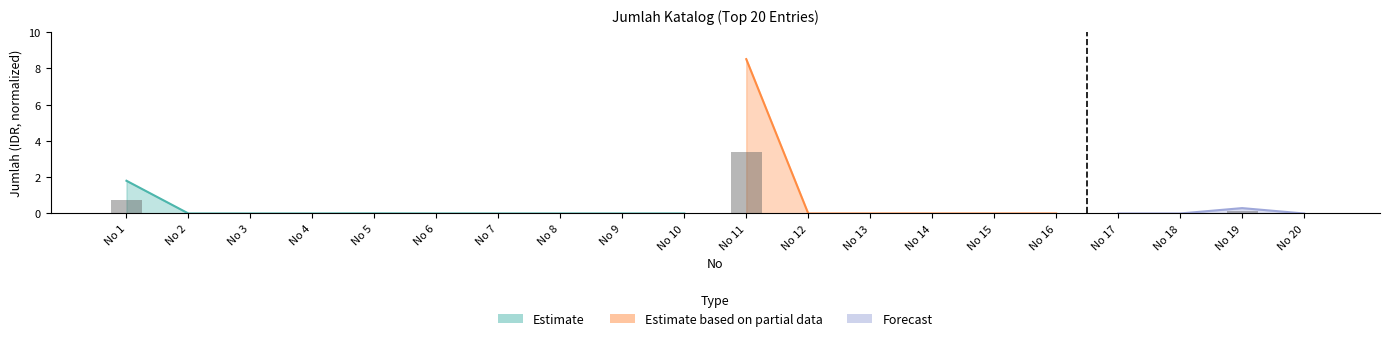

What is the average value?

0.2